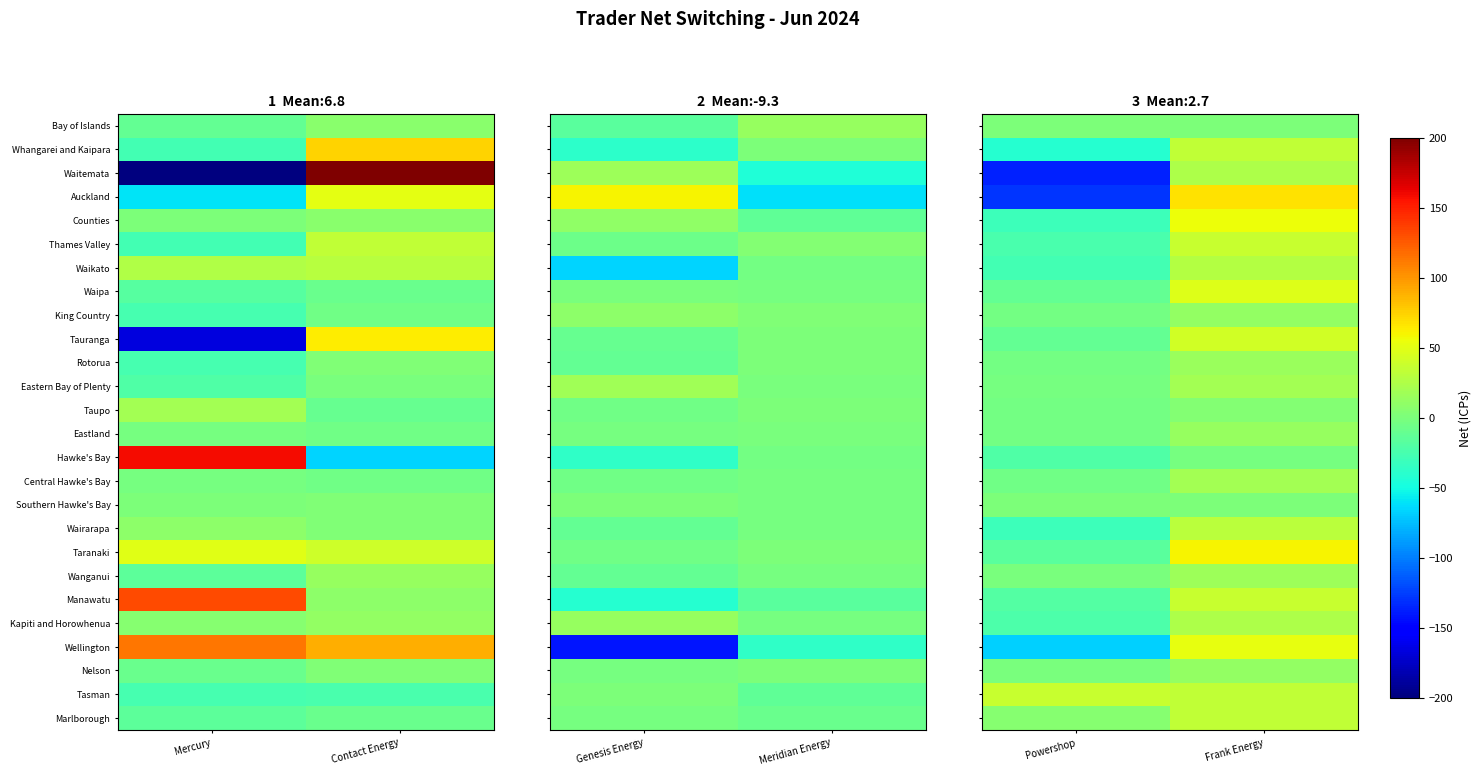

Which category has the lowest value in the Wellington series?

Powershop